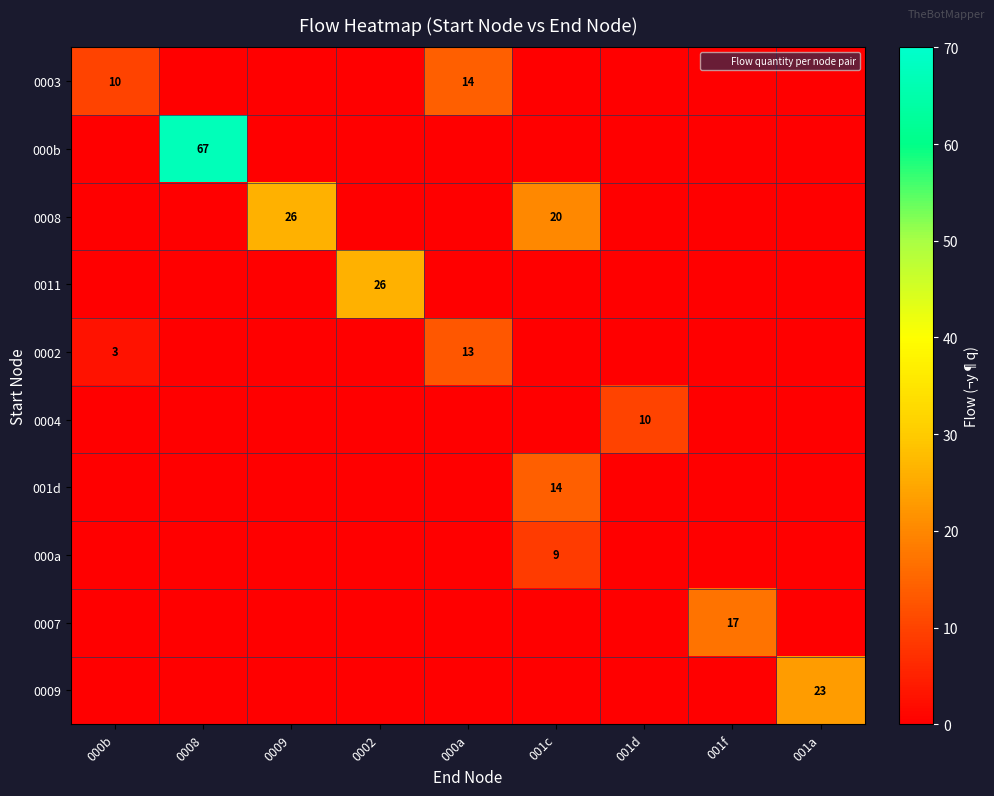

What value does the 0002 series have at 000b, to the nearest 5?

5